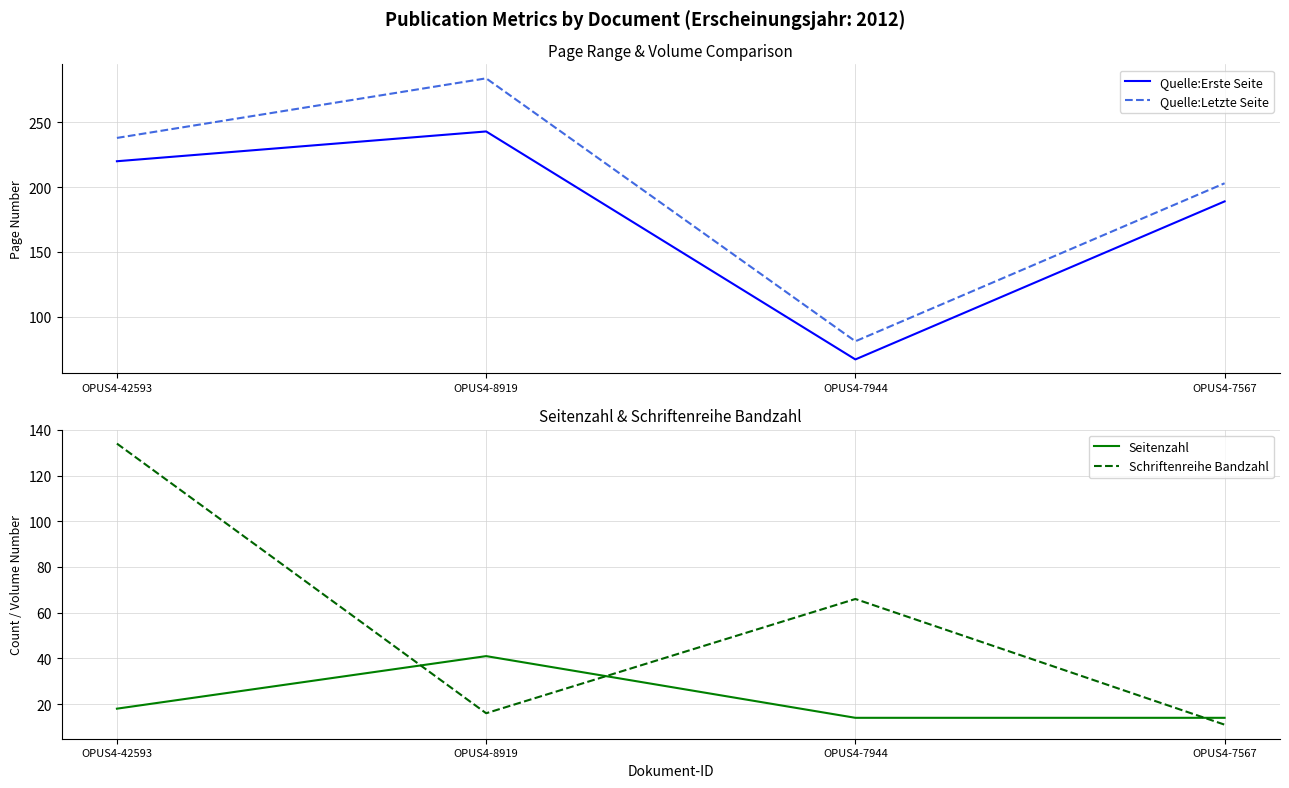

Rank the series by their maximum value, from highest to lowest.

Quelle:Letzte Seite, Quelle:Erste Seite, Schriftenreihe Bandzahl, Seitenzahl